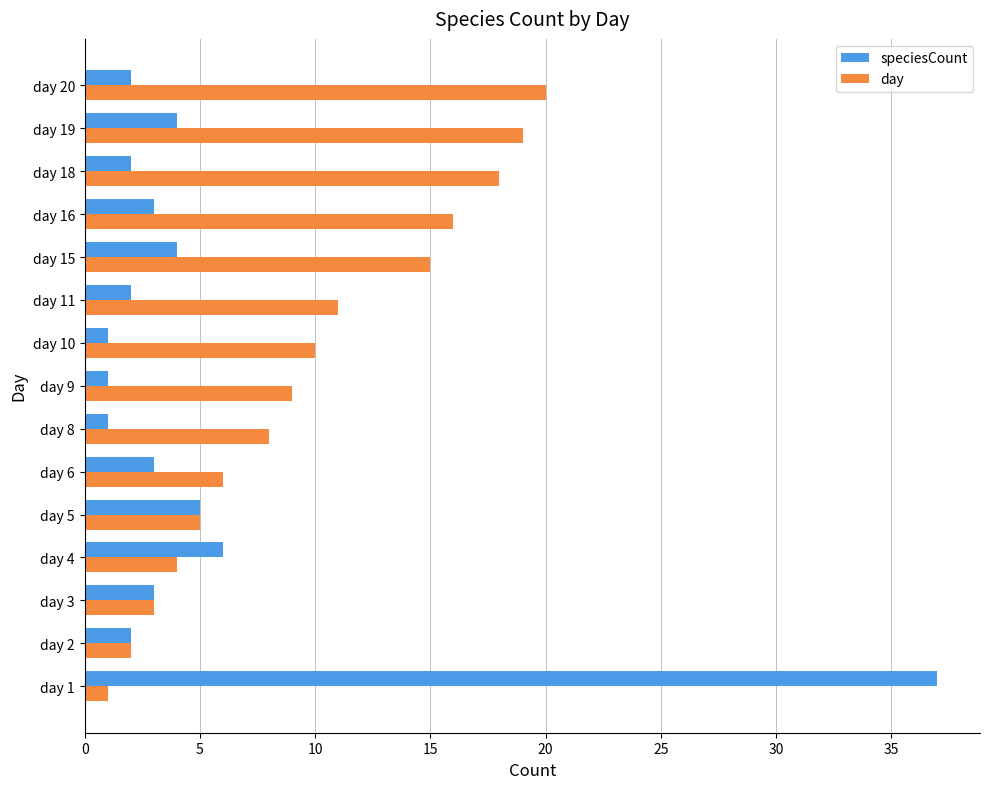

Which series has the widest spread of values?

speciesCount